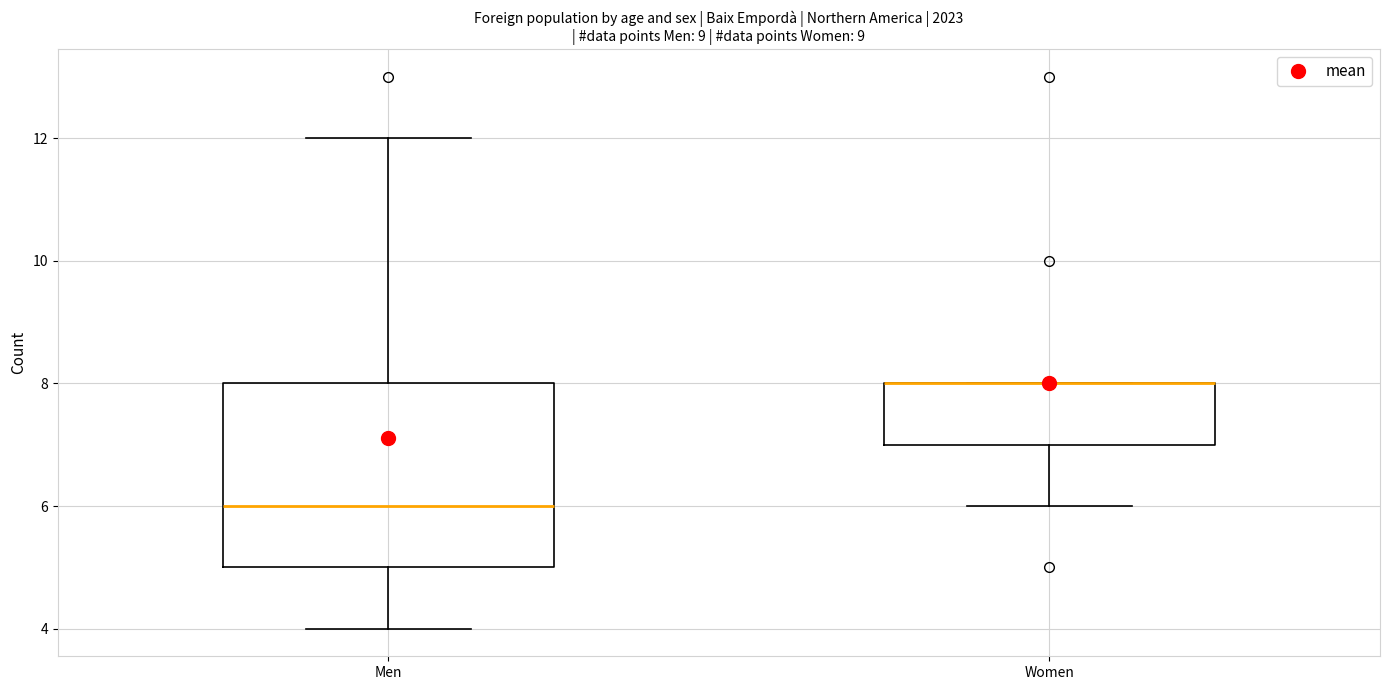

Reading left to right, transcribe this box plot: for each box, give where its median line is, the range the box spans, and where its two whiskers end, as read against the y-axis. The values are not printed on the chart, so give them approximately, as read against the axis.

Men: median 6, box 5 to 8, whiskers 4 to 12
Women: median 8 (drawn on the box's upper edge), box 7 to 8, whiskers 6 to 8